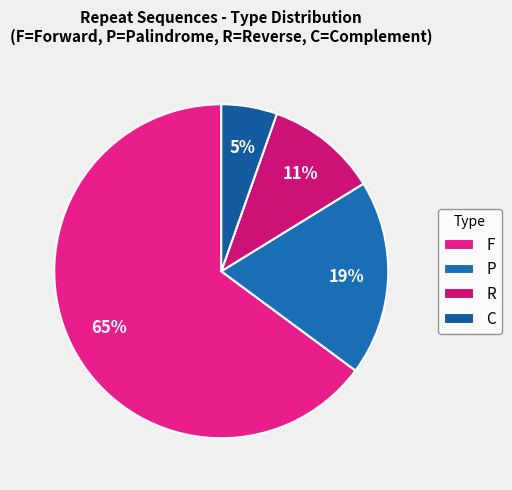

How many slices are in this pie chart?

4